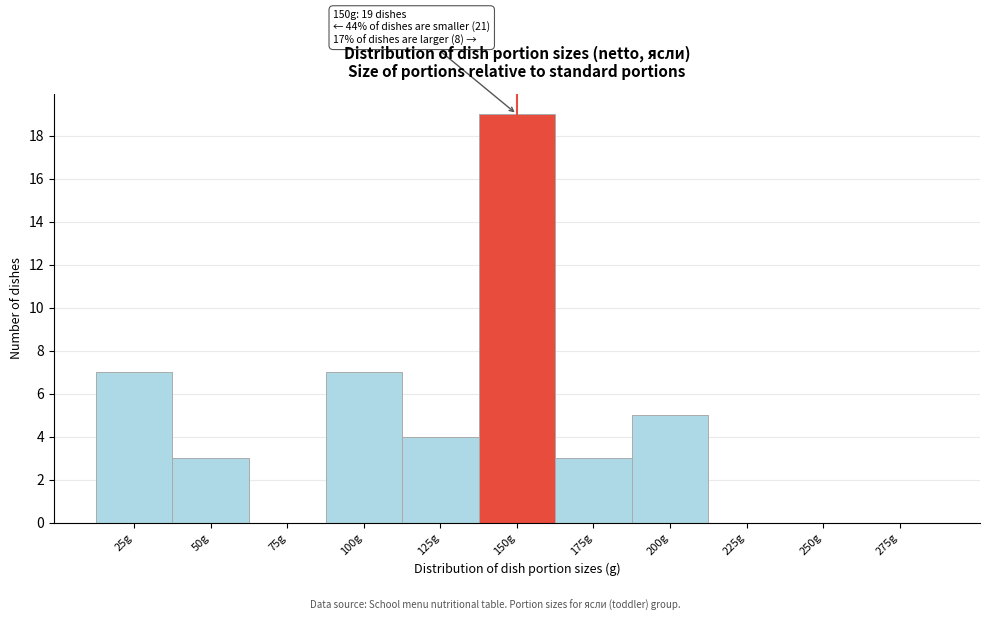

What is the sum of the values at 275g and 125g?

4